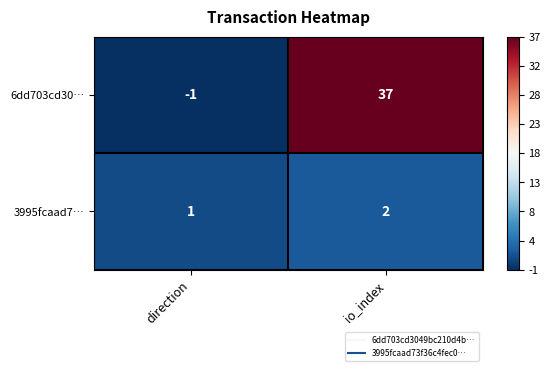

Read the 6dd703cd30… value at io_index, to the nearest 10.

40